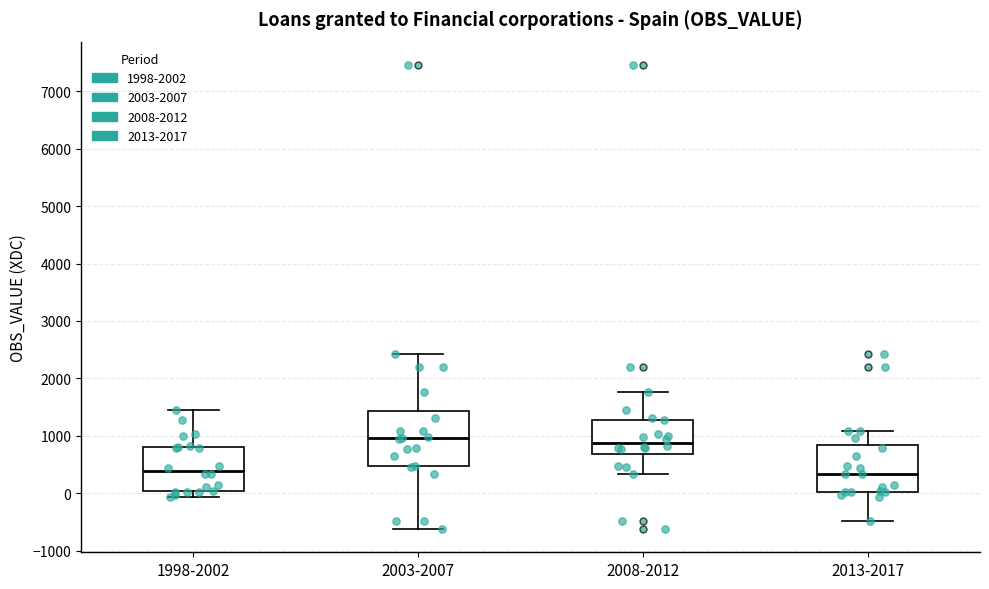

Comparing the boxes themselves (not the whiskers), which one is the tallest?

2003-2007